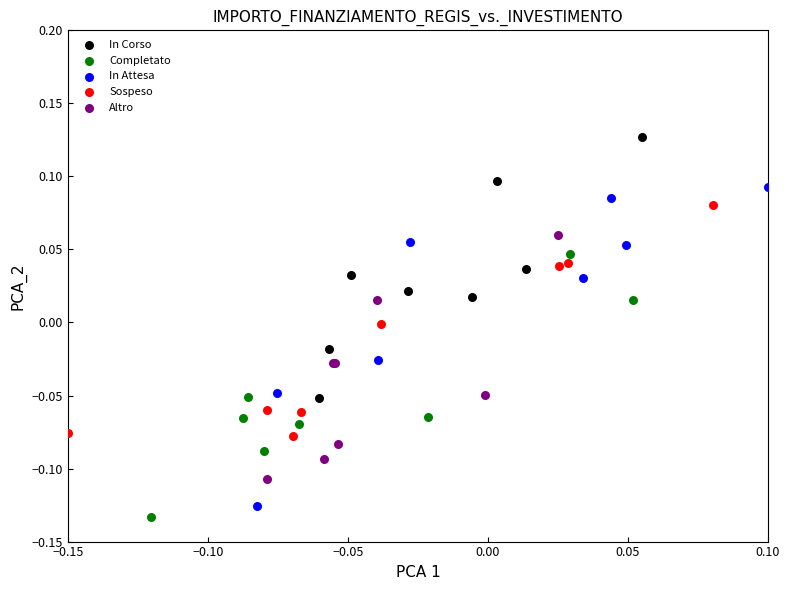

Which series reaches the minimum Y coordinate?

Completato